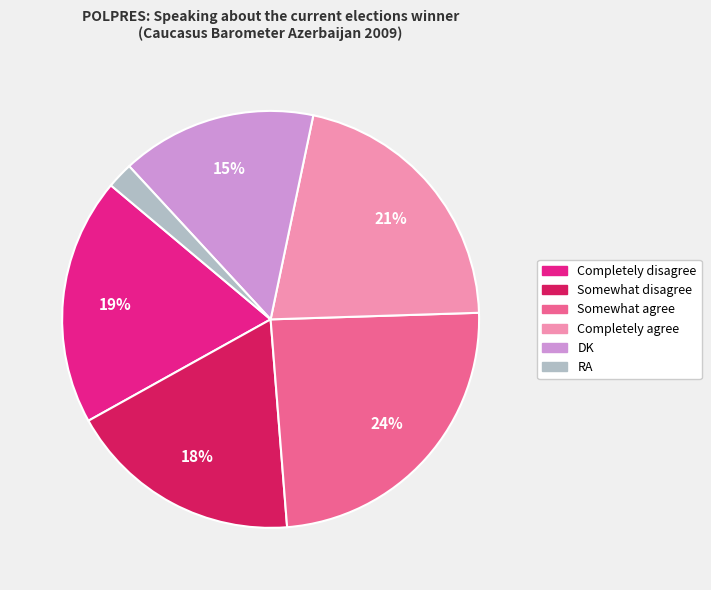

To the nearest percent, what is the difference between the largest and smallest slice percentages?

22%